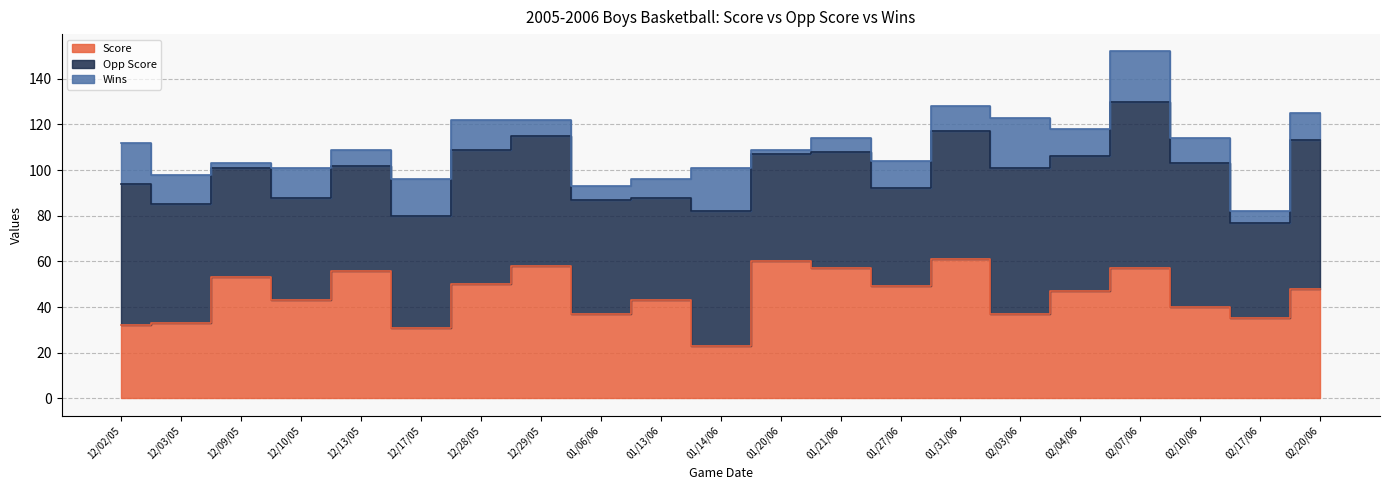

List the series in order of their peak value, lowest first.

Wins, Score, Opp Score